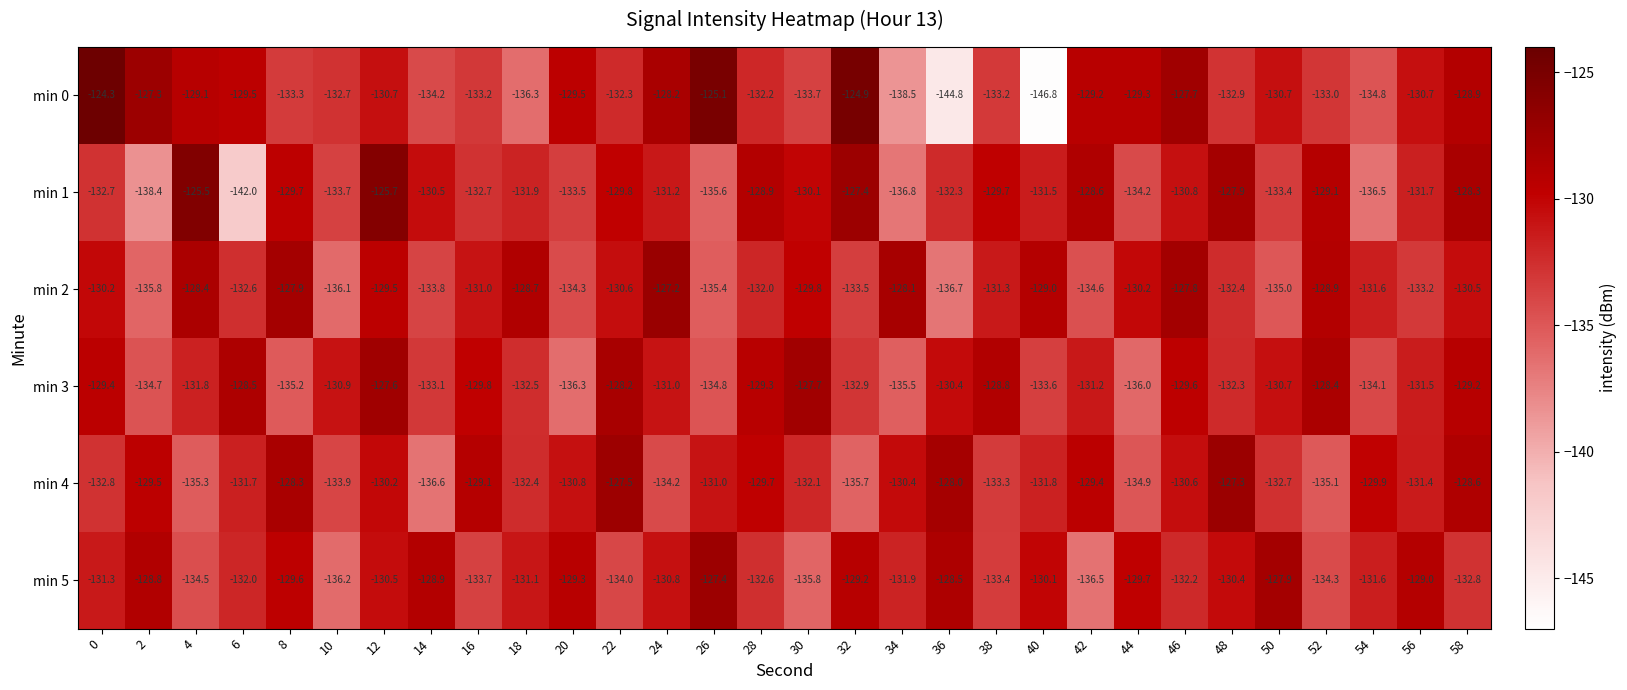

What is the maximum value shown in the chart?

-124.3